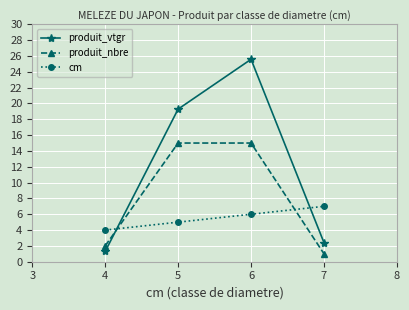

At which category is the sum across all series the highest?

6